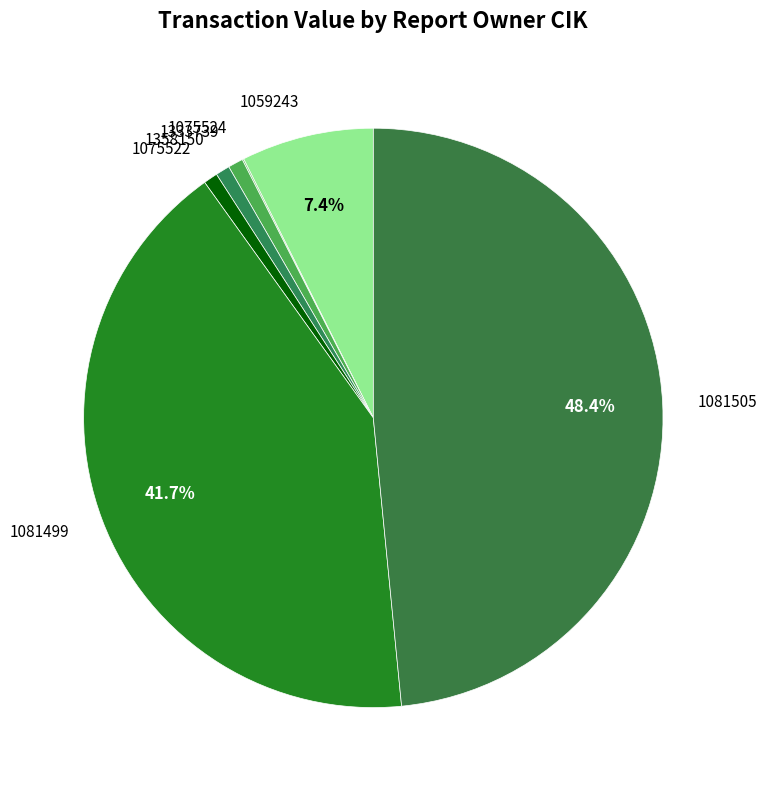

Which category has the biggest portion of the pie?

1081505